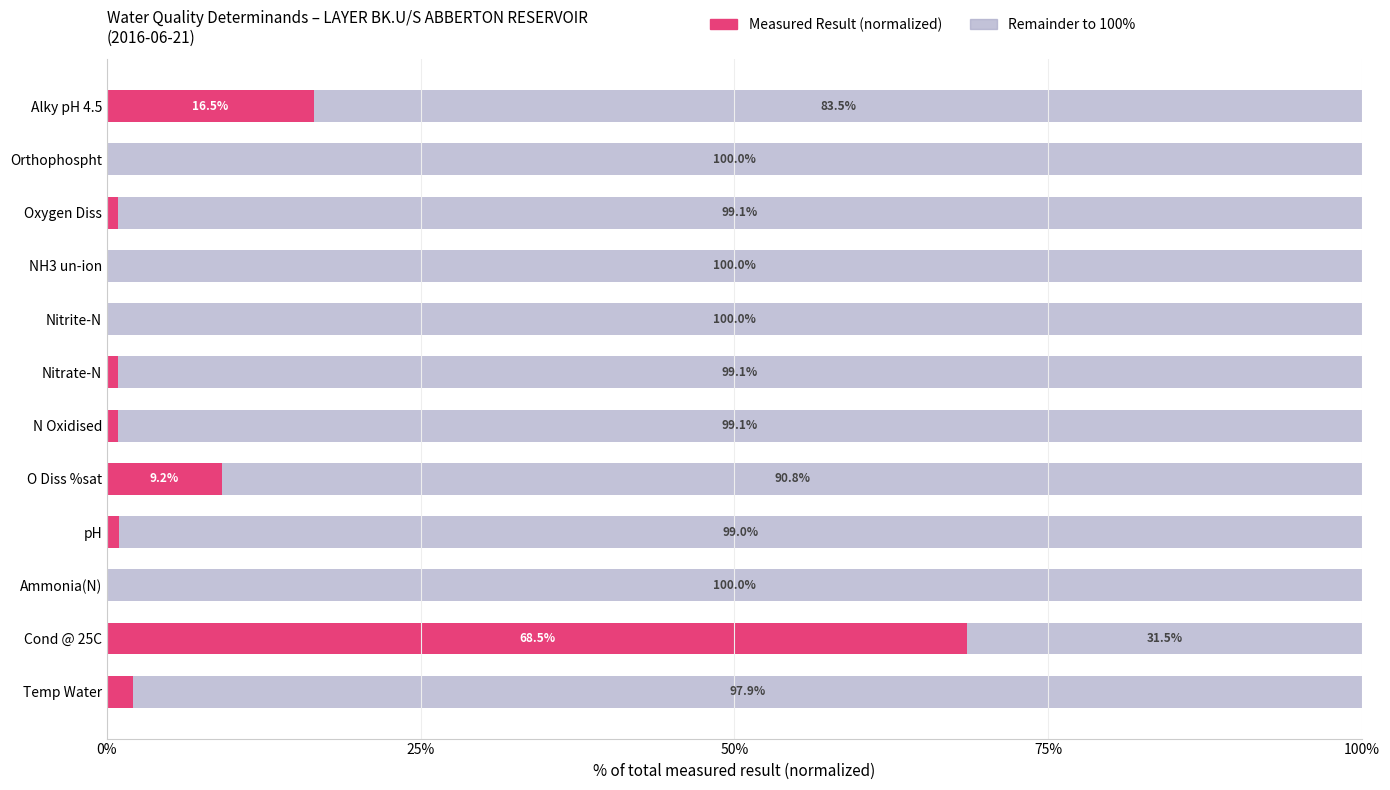

What is the total value across all series at Nitrite-N?

100.0